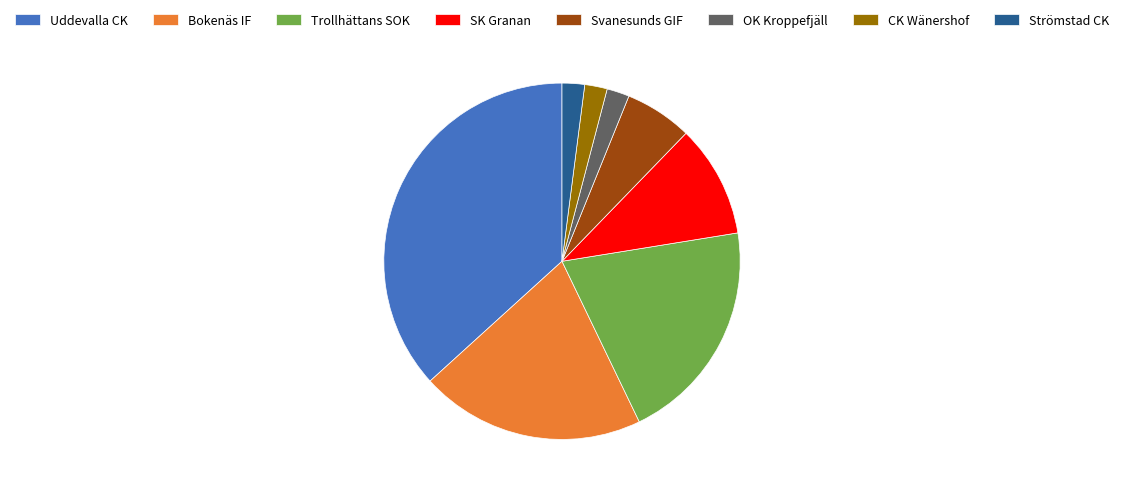

Which has a higher value, OK Kroppefjäll or Trollhättans SOK?

Trollhättans SOK